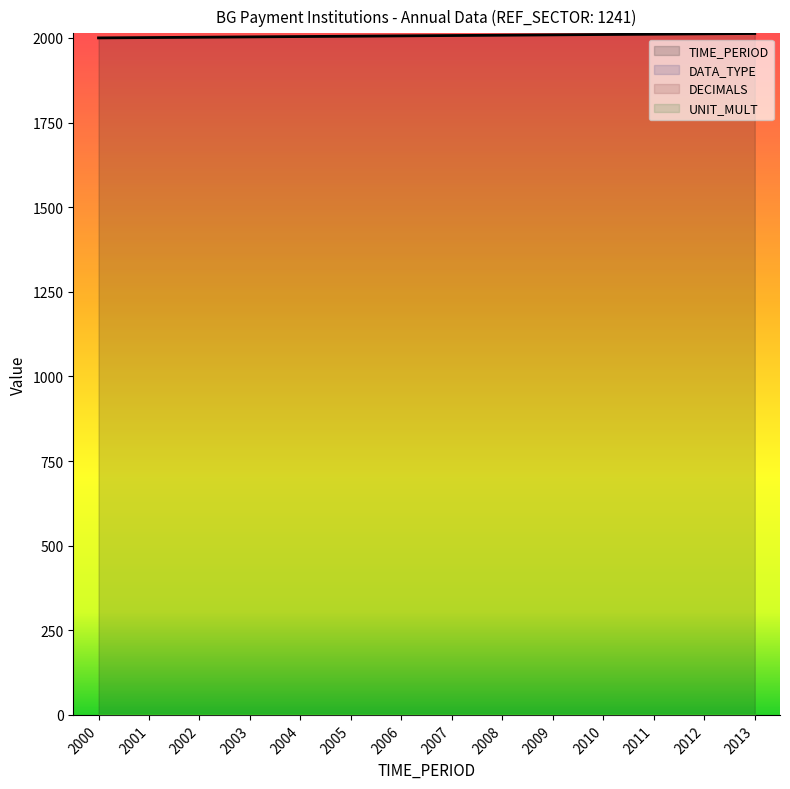

What is the average value of the DATA_TYPE series?

1